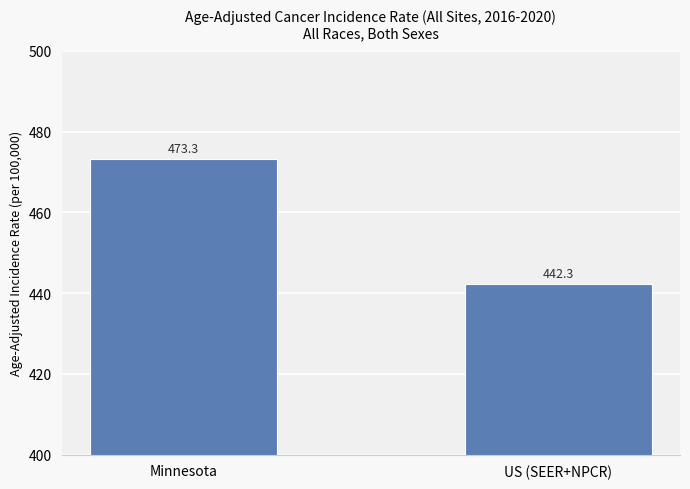

At which label does the data first exceed 473?

Minnesota